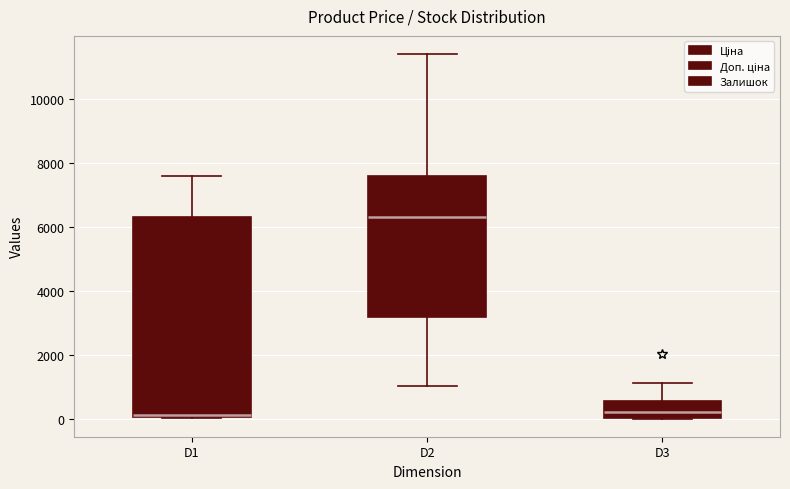

Reading left to right, read every box against the y-axis: the position of its median line, the range the box covers, and the ends of its whiskers. The values are not printed on the chart, so give them approximately, as read against the axis.

D1: median 200, box 0 to 6400, whiskers 0 to 7600
D2: median 6400, box 3200 to 7600, whiskers 1000 to 11400
D3: median 200, box 0 to 600, whiskers 0 to 1200